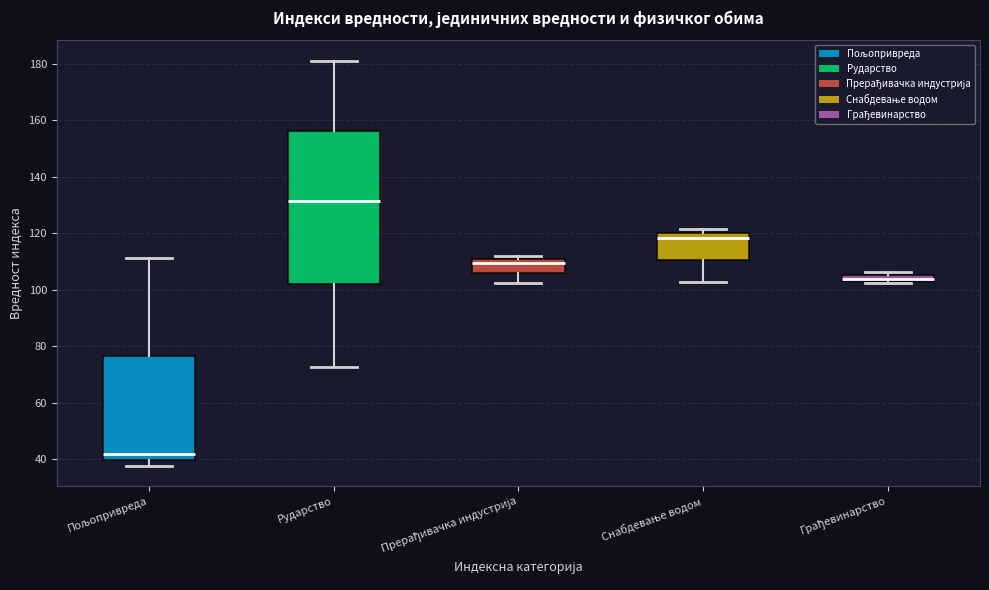

Where does the upper whisker of the box for Пољопривреда end on the y-axis? The values are not printed on the chart, so give them approximately, as read against the axis.

112